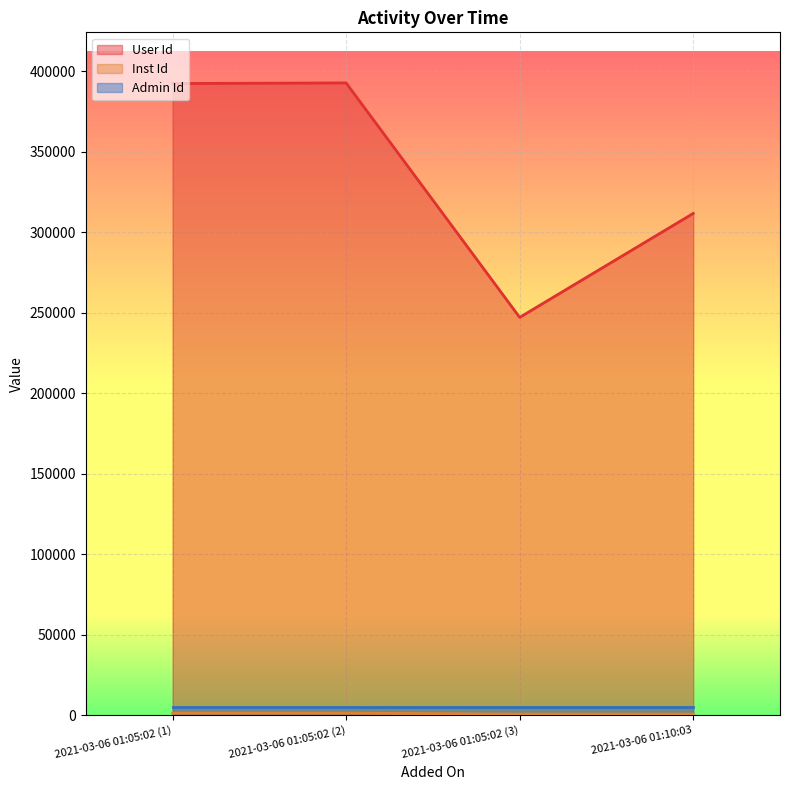

Which series has the largest range (max minus min)?

User Id